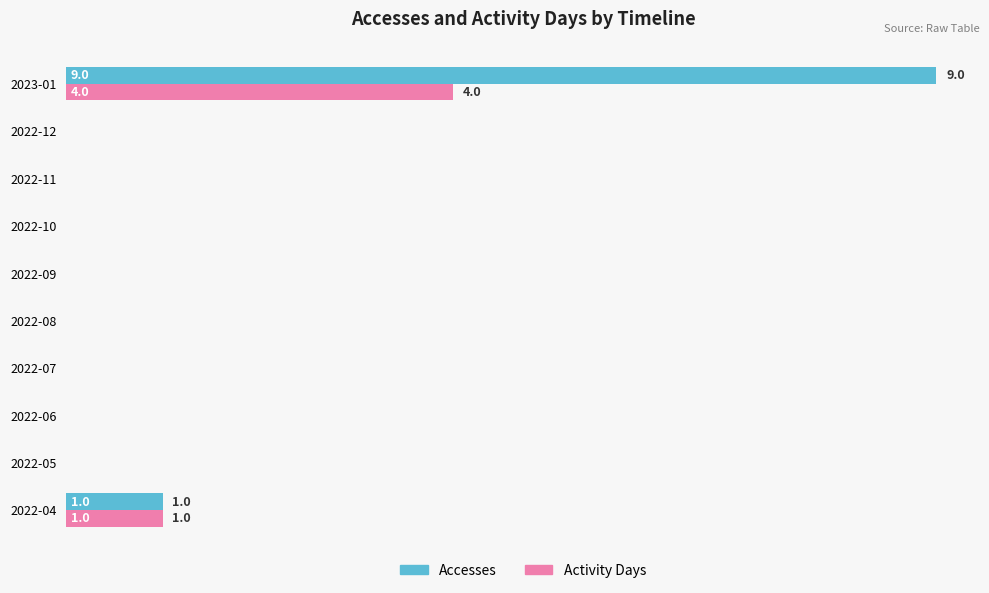

What are all the series names shown in the legend?

Accesses, Activity Days